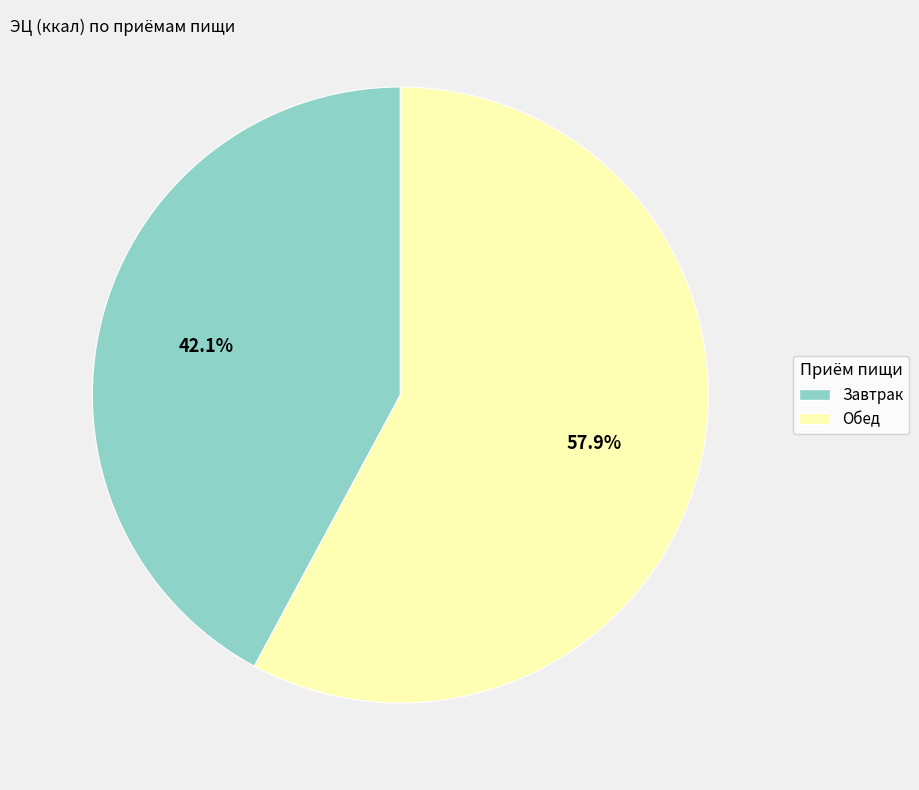

How many slices are in this pie chart?

2